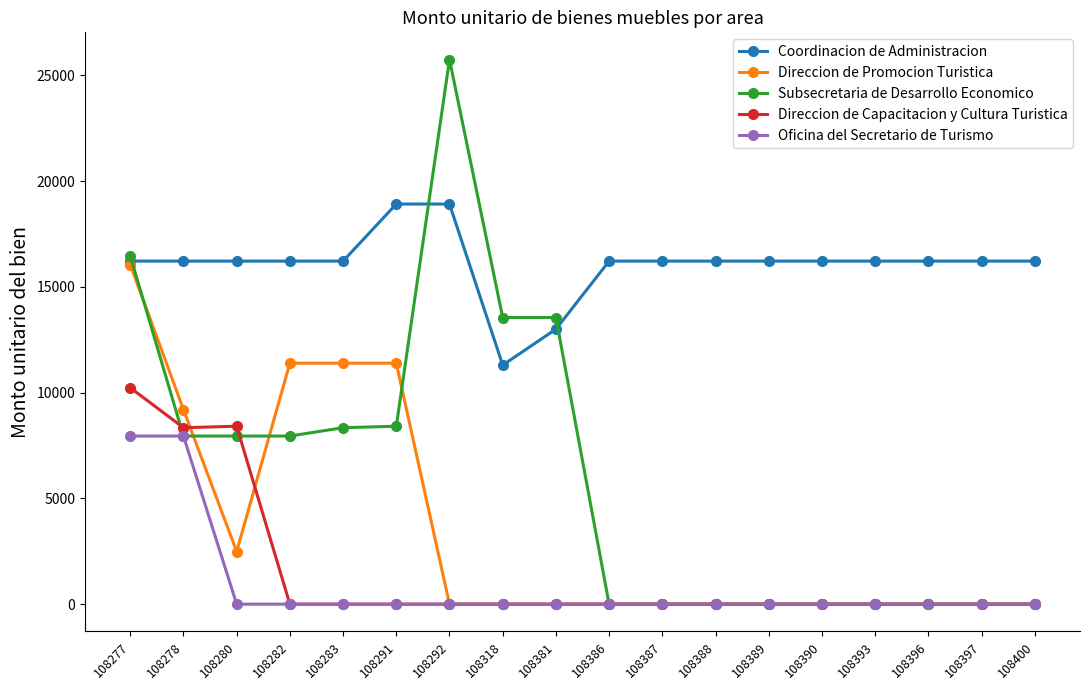

At which category is the sum across all series the highest?

108277